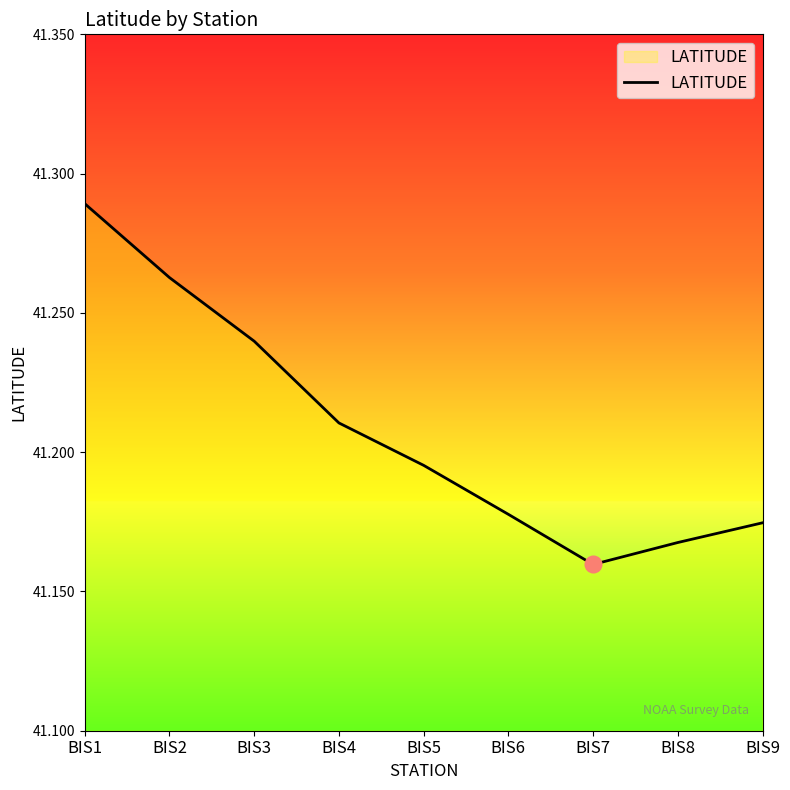

How many lines are shown in the chart?

1